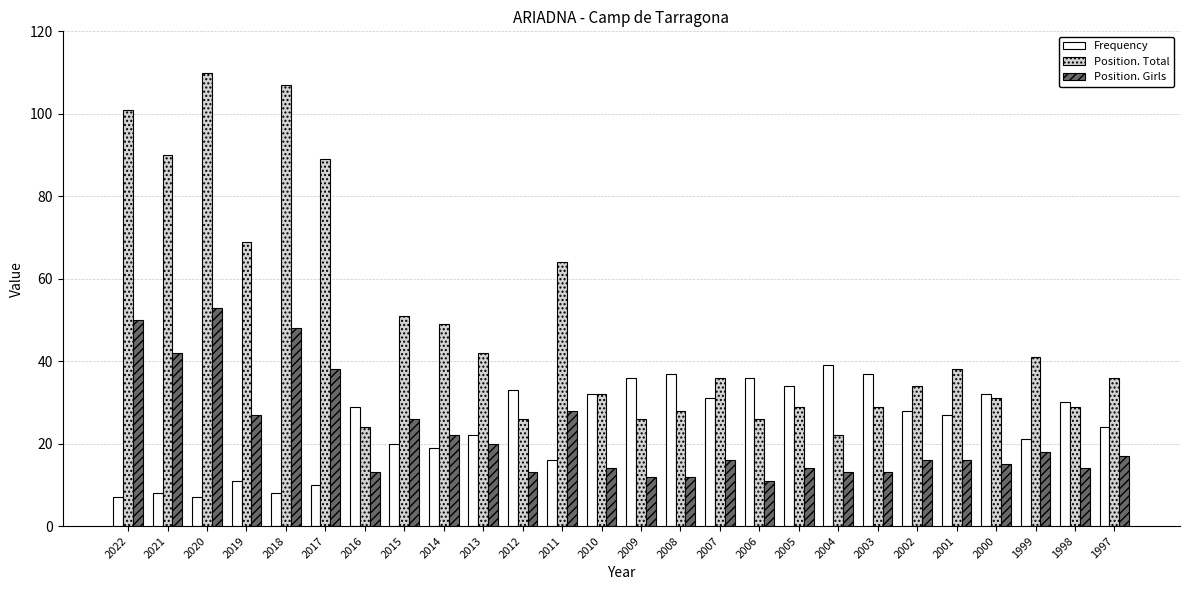

Between 2014 and 2002, which series saw the biggest shift?

Position. Total